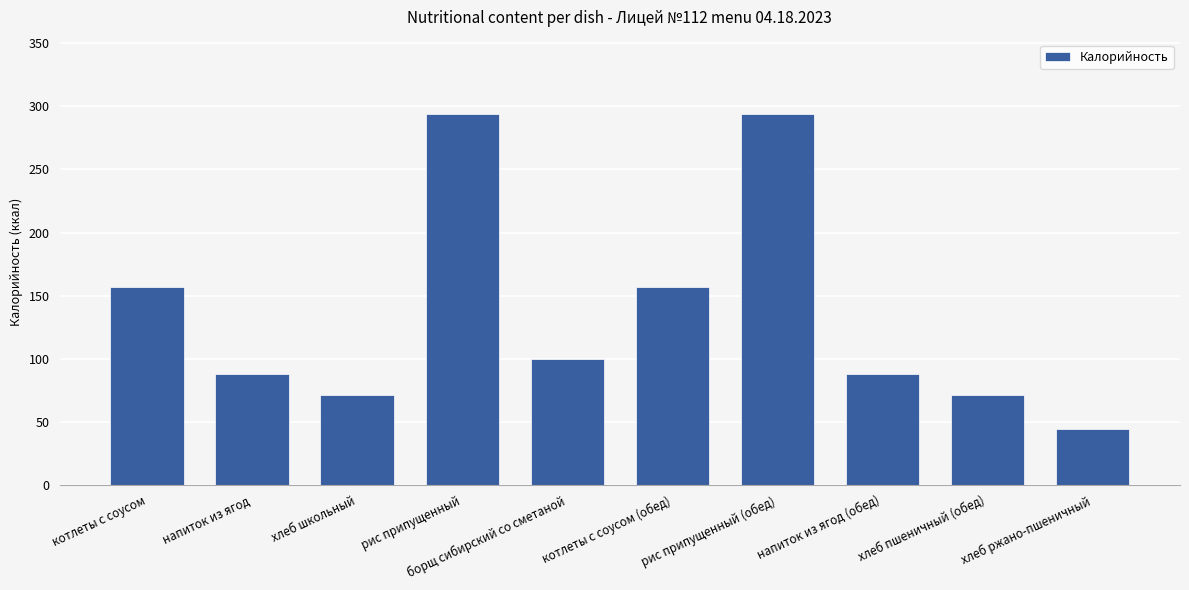

The value at котлеты с соусом is 33. True or false?

False